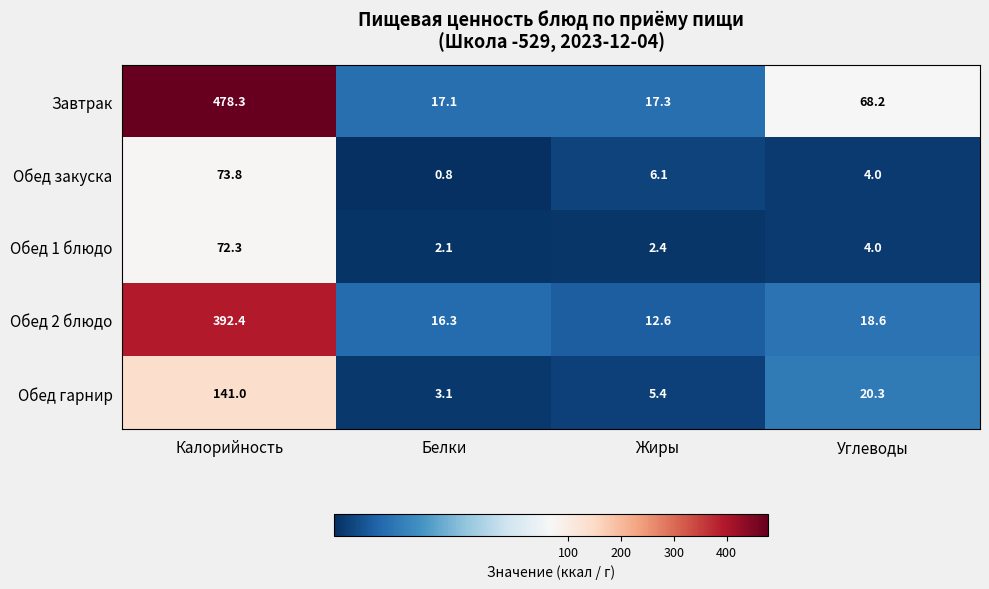

True or false: Обед 2 блюдо has a value of 12.6 at Жиры.

True